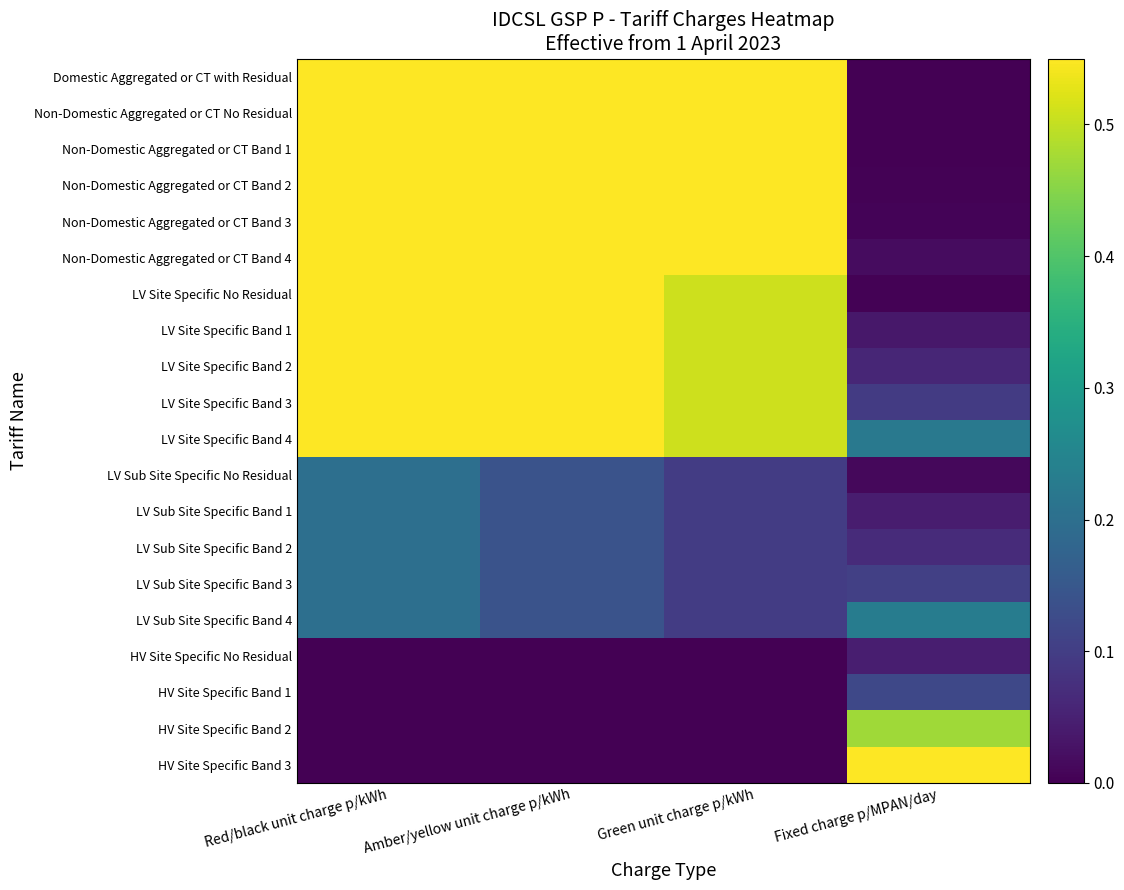

At Red/black unit charge p/kWh, list the series in order from smallest to largest.

HV Site Specific No Residual, HV Site Specific Band 1, HV Site Specific Band 2, HV Site Specific Band 3, LV Sub Site Specific No Residual, LV Sub Site Specific Band 1, LV Sub Site Specific Band 2, LV Sub Site Specific Band 3, LV Sub Site Specific Band 4, LV Site Specific No Residual, LV Site Specific Band 1, LV Site Specific Band 2, LV Site Specific Band 3, LV Site Specific Band 4, Domestic Aggregated or CT with Residual, Non-Domestic Aggregated or CT No Residual, Non-Domestic Aggregated or CT Band 1, Non-Domestic Aggregated or CT Band 2, Non-Domestic Aggregated or CT Band 3, Non-Domestic Aggregated or CT Band 4